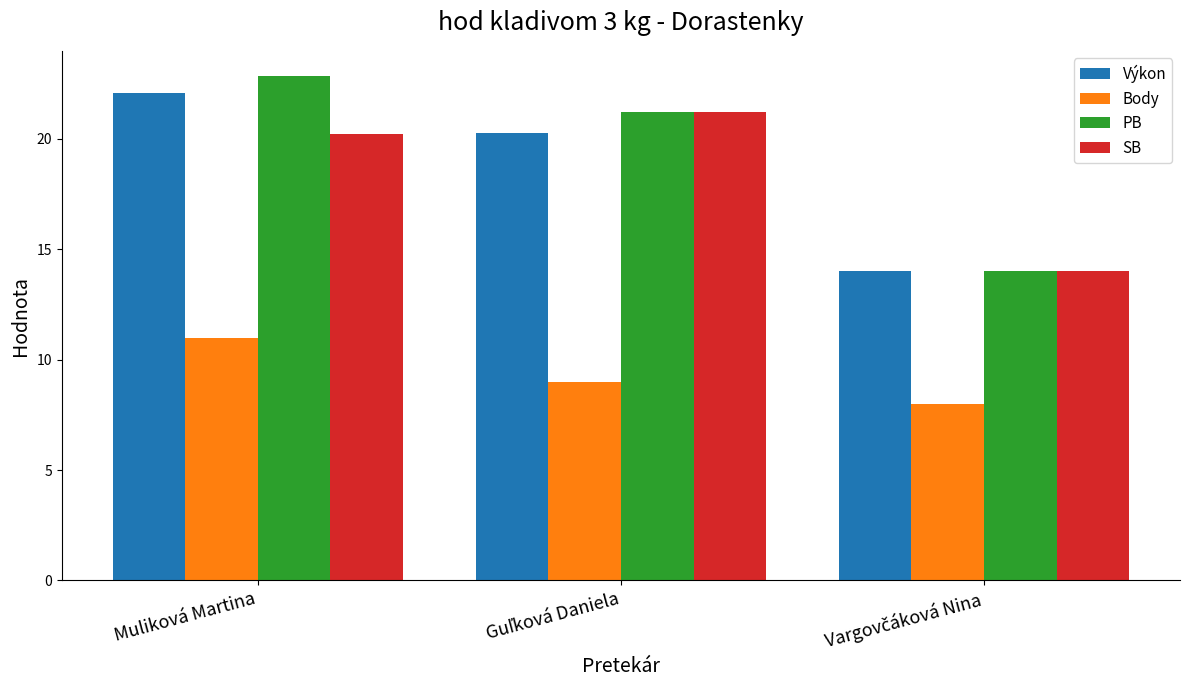

Which series has the largest range (max minus min)?

PB